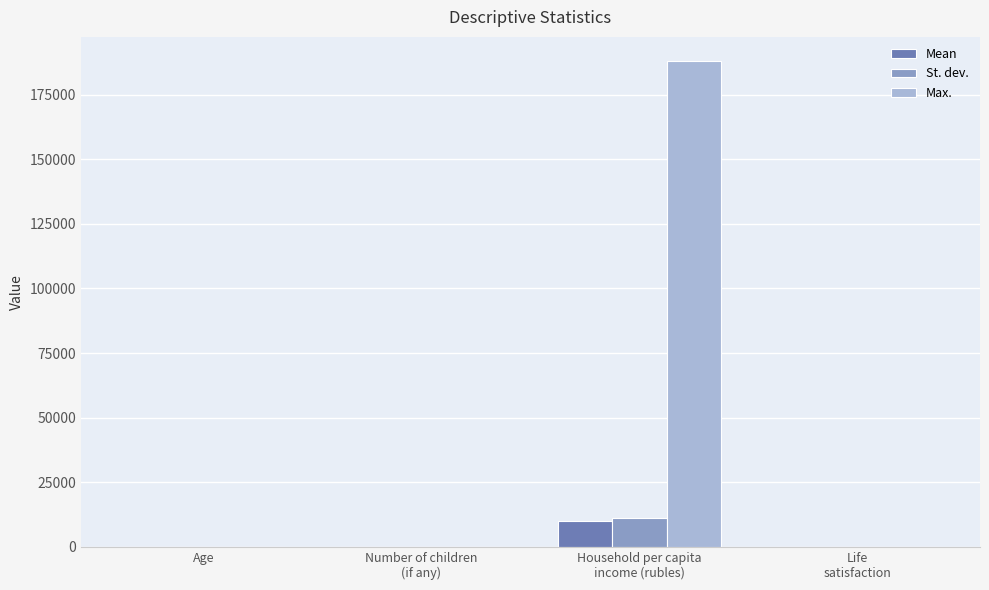

What is the sum of all Max. values?

188090.0